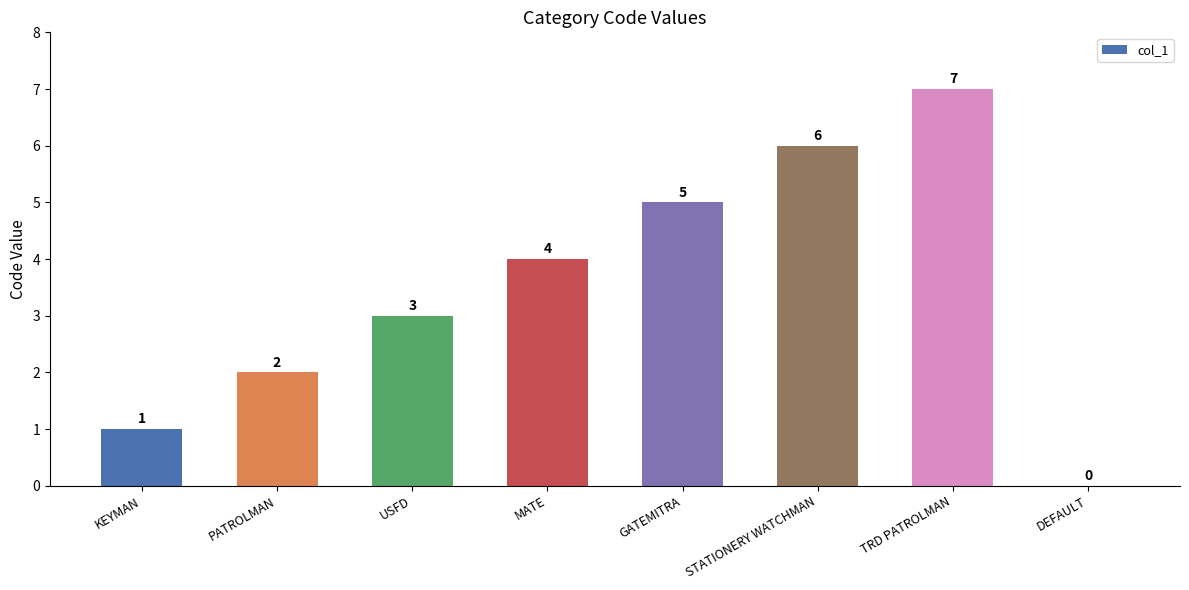

Which has a higher value, MATE or KEYMAN?

MATE